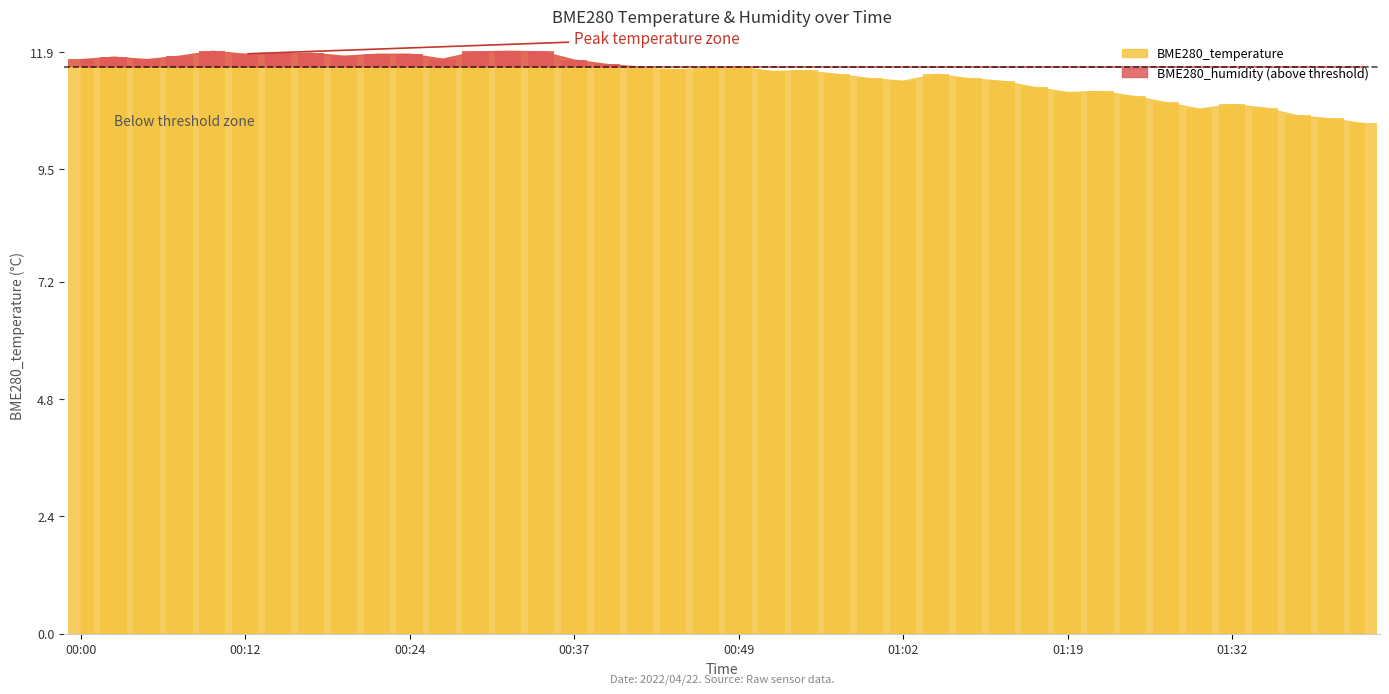

What is the label of the 10th bar from the left?

00:22